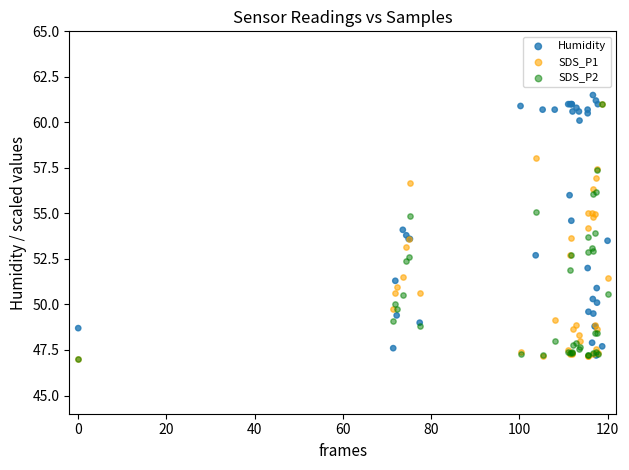

What are all the series names shown in the legend?

Humidity, SDS_P1, SDS_P2